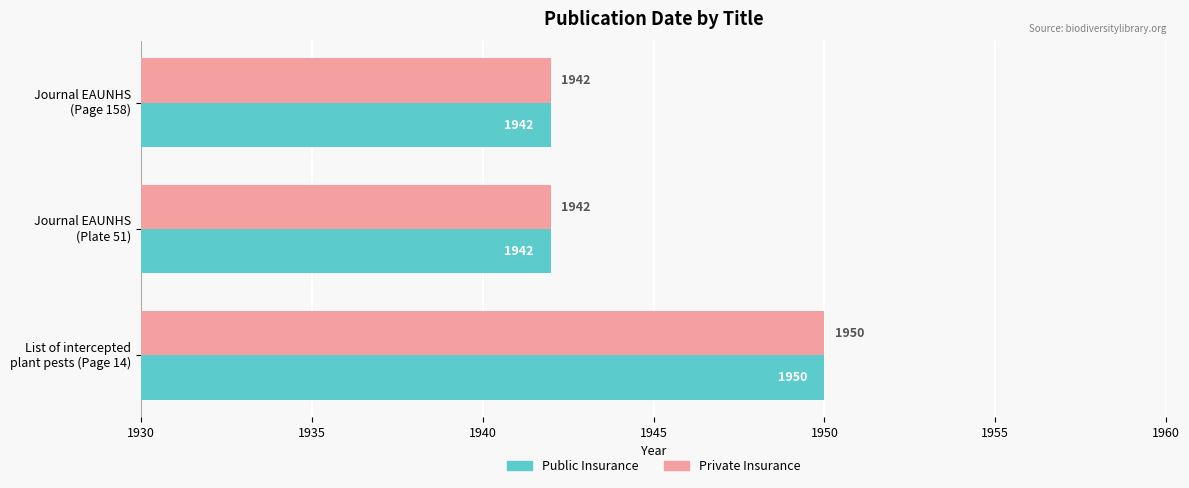

What is the difference between the maximum and minimum values in the Public Insurance series?

8